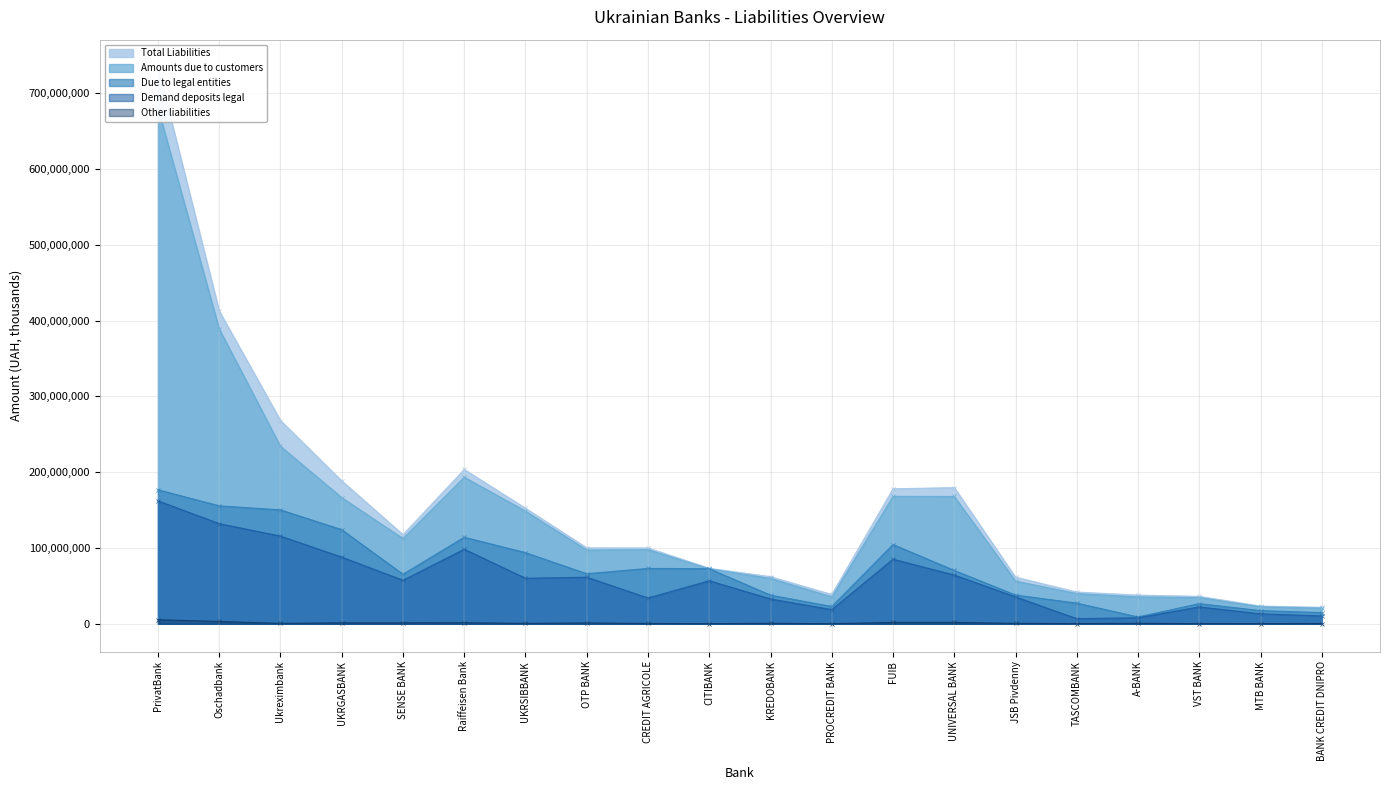

Which series has the largest total across all categories?

Total Liabilities